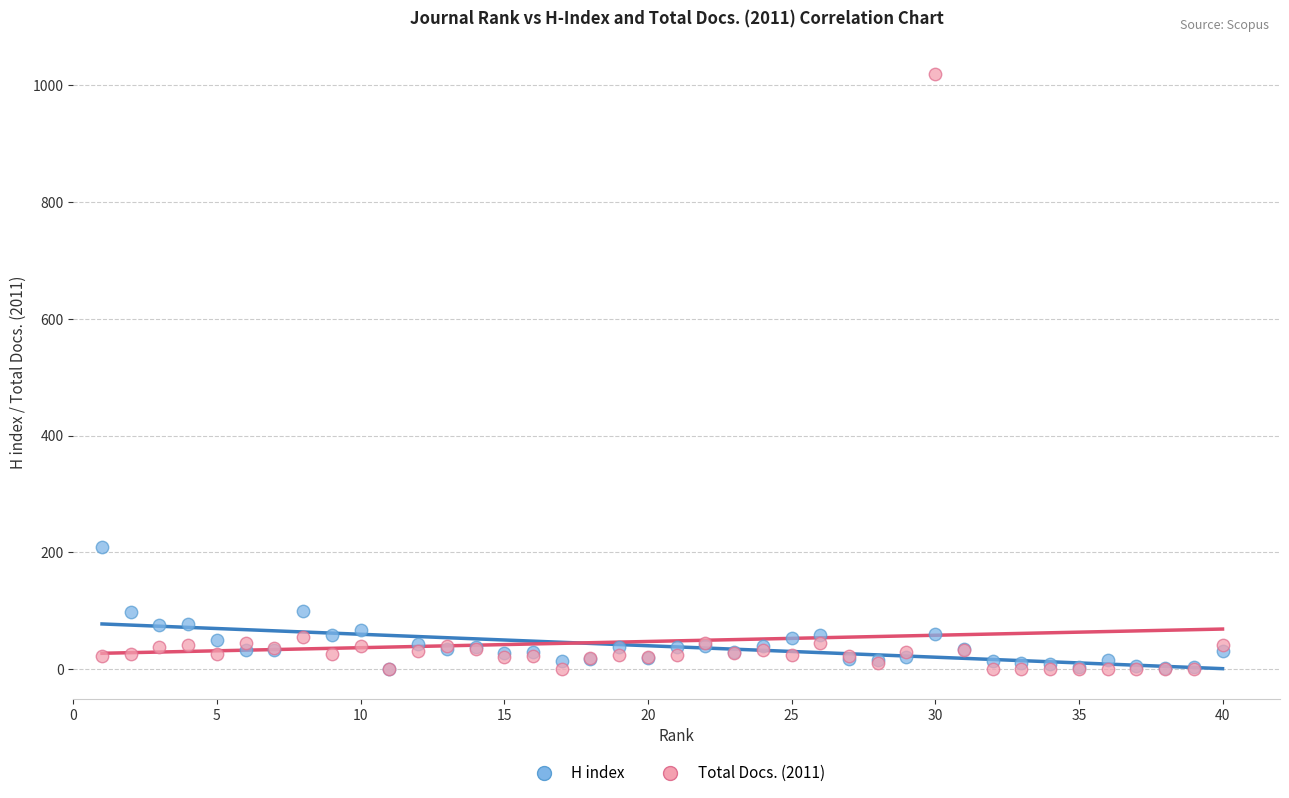

In the Total Docs. (2011) series, what Y value is closest to 509?

55